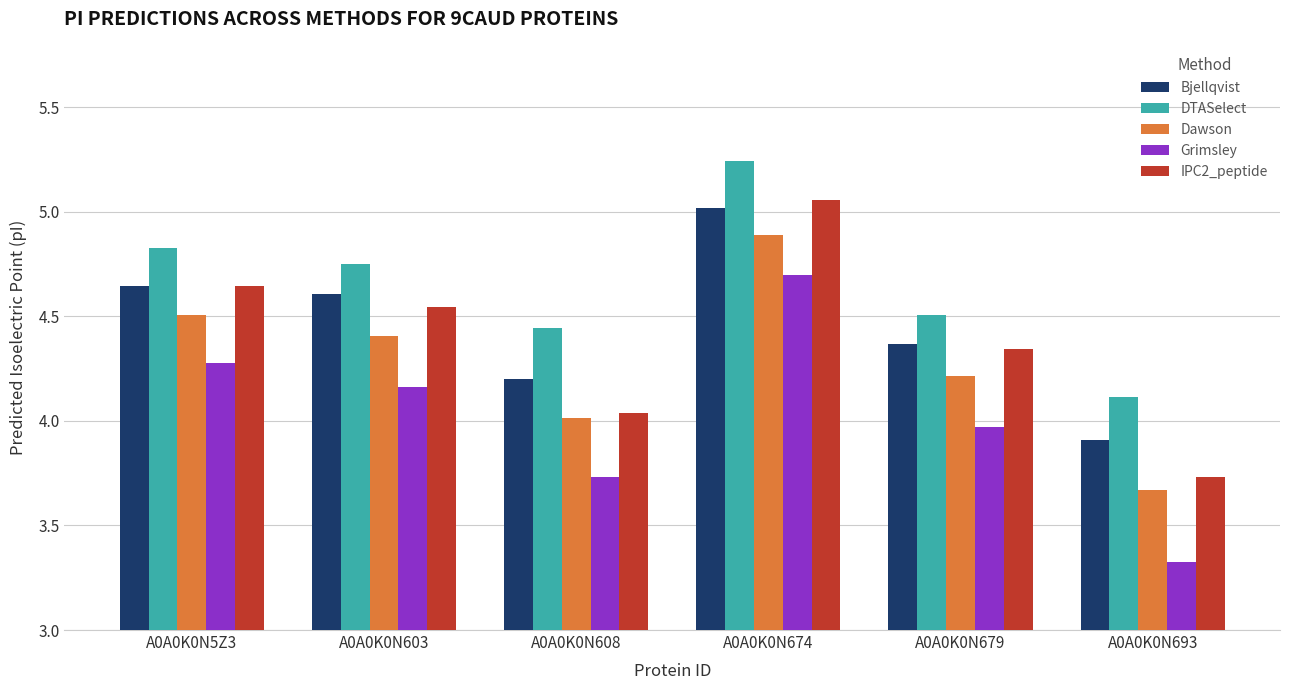

What value does the Dawson series have at A0A0K0N674?

4.9